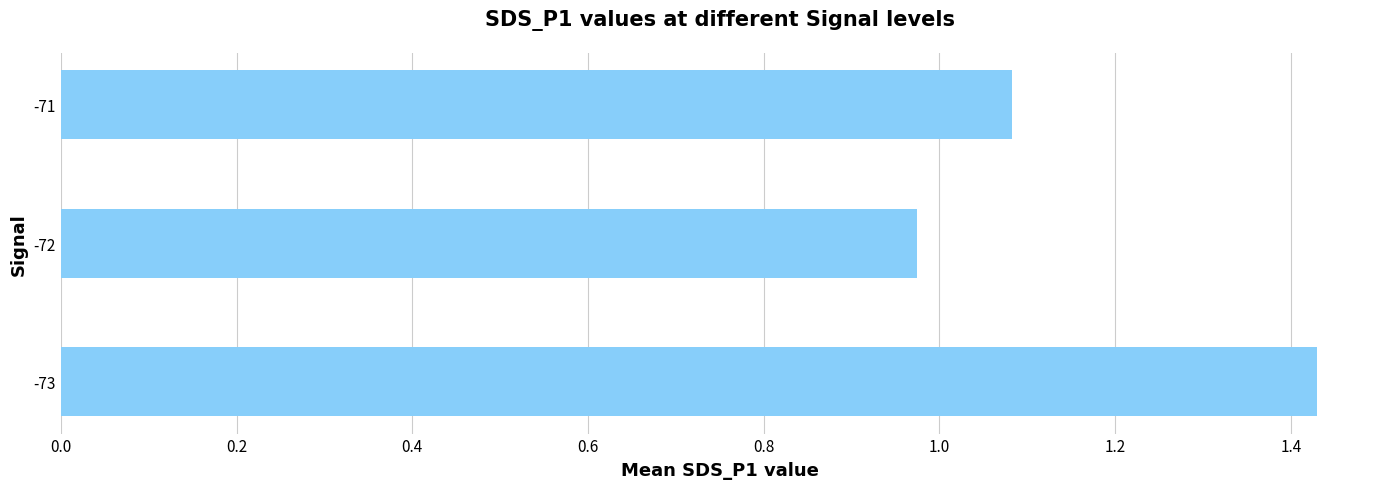

The chart shows a value of 1.6 at -71. True or false?

False